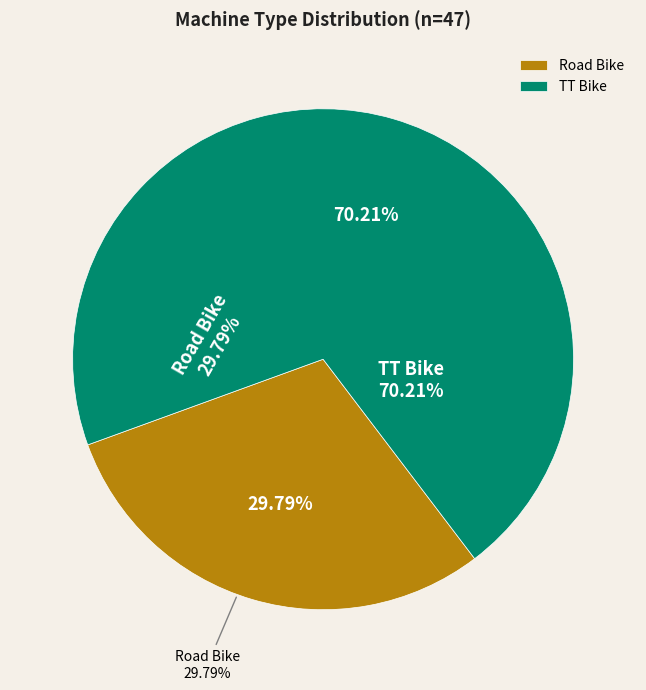

To the nearest percent, what portion does Road Bike represent?

30%